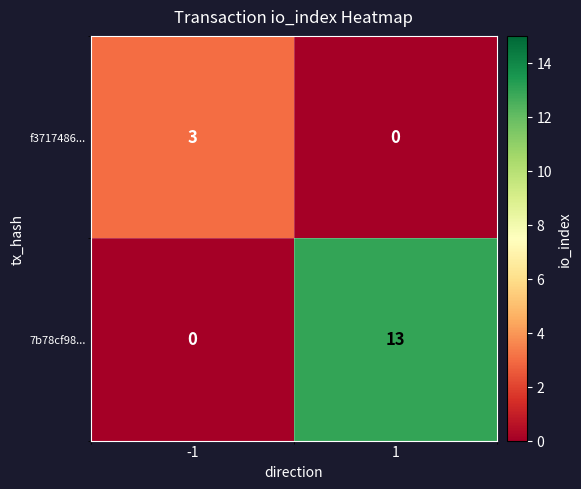

Rank the series at -1 from lowest to highest value.

7b78cf98..., f3717486...